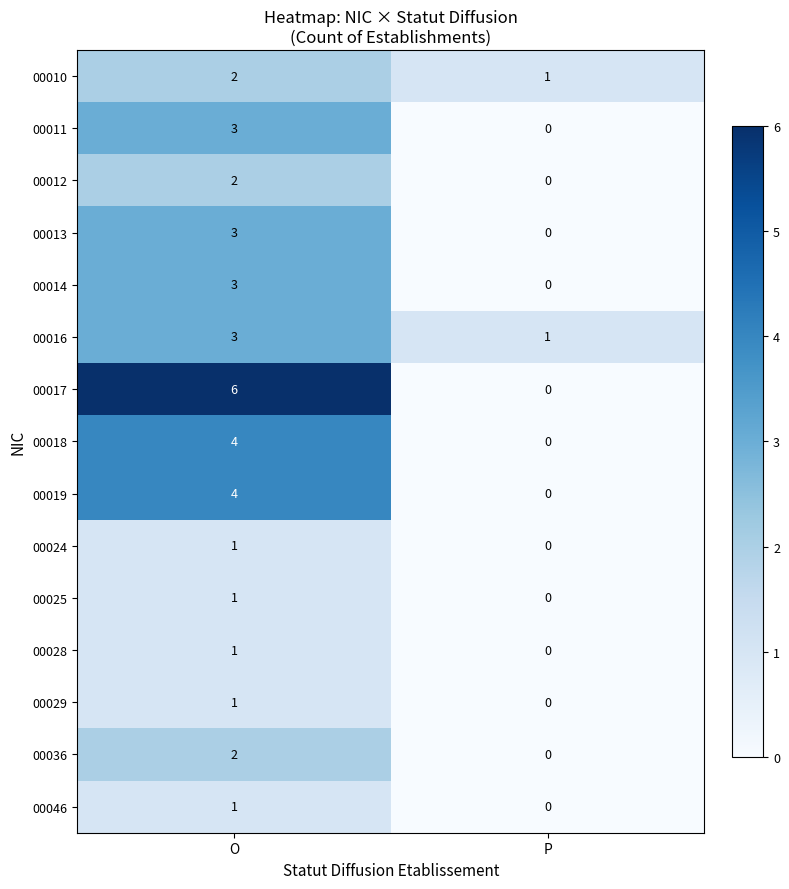

Rank the categories by 00018 value from lowest to highest.

P, O